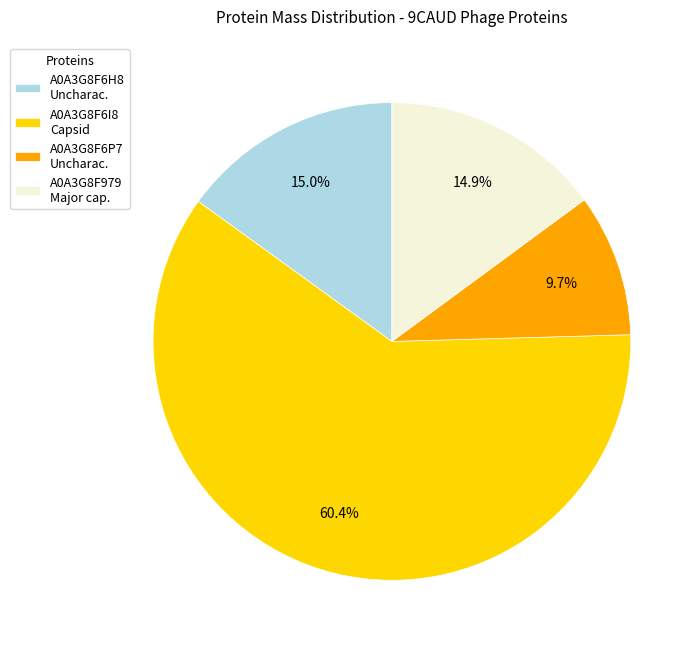

True or false: A0A3G8F979 accounts for 15% of the total.

True